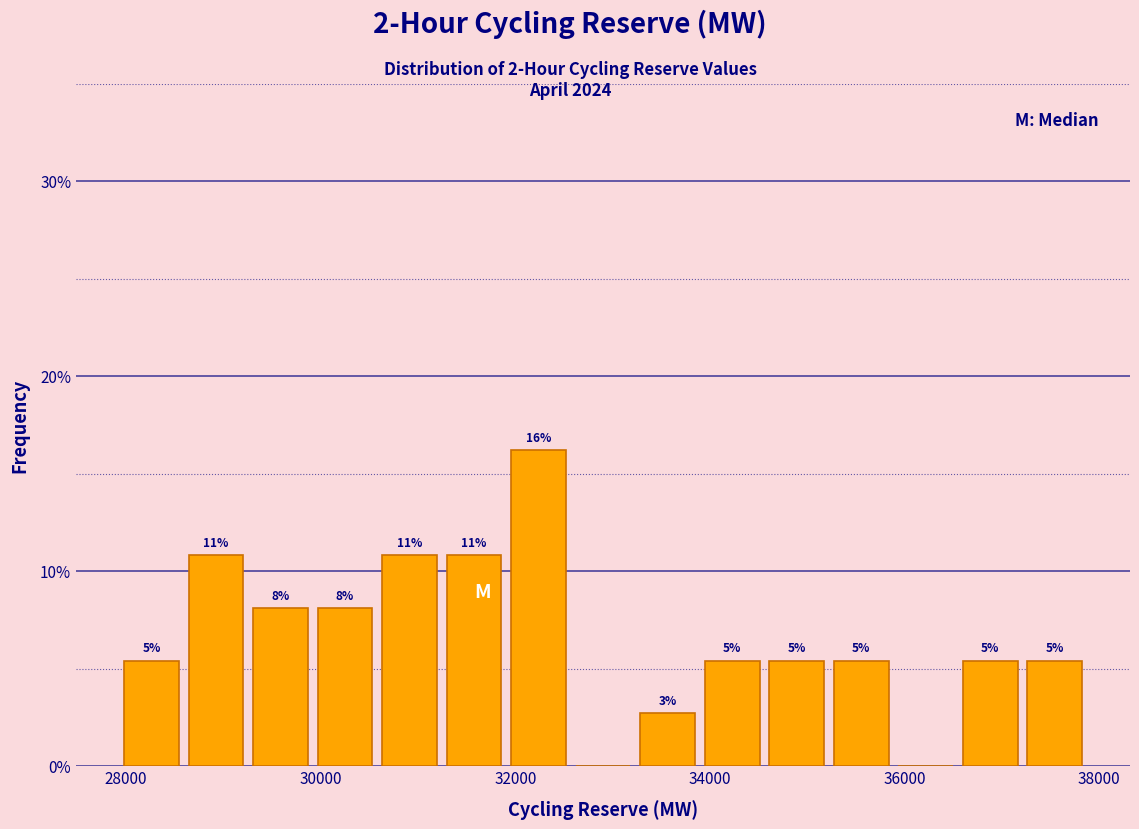

Around what value on the x-axis is the tallest bar? Give the approximate position of its centre, as read against the axis.

32200